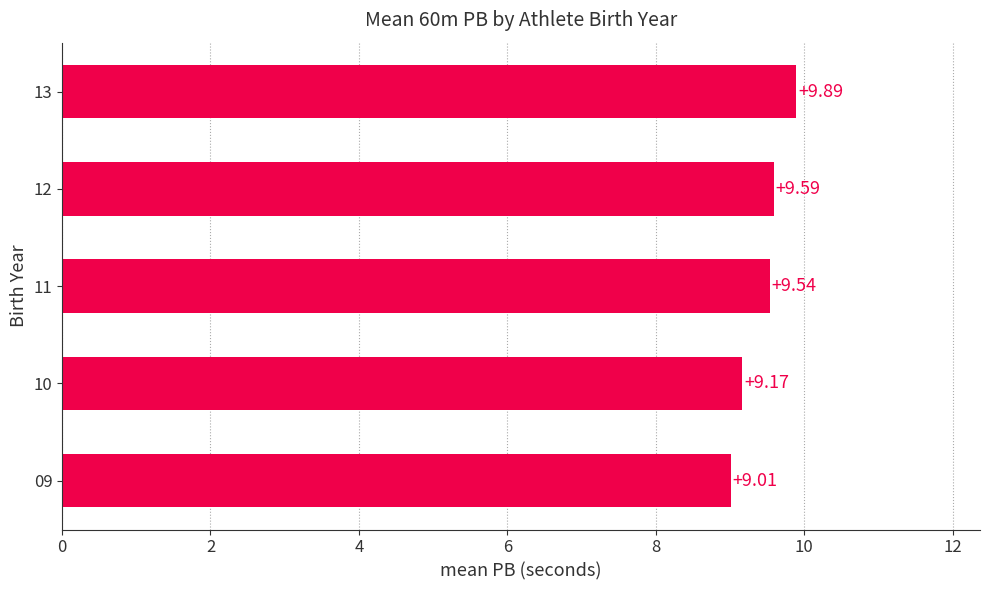

What is the change in value from 12 to 13?

+0.3